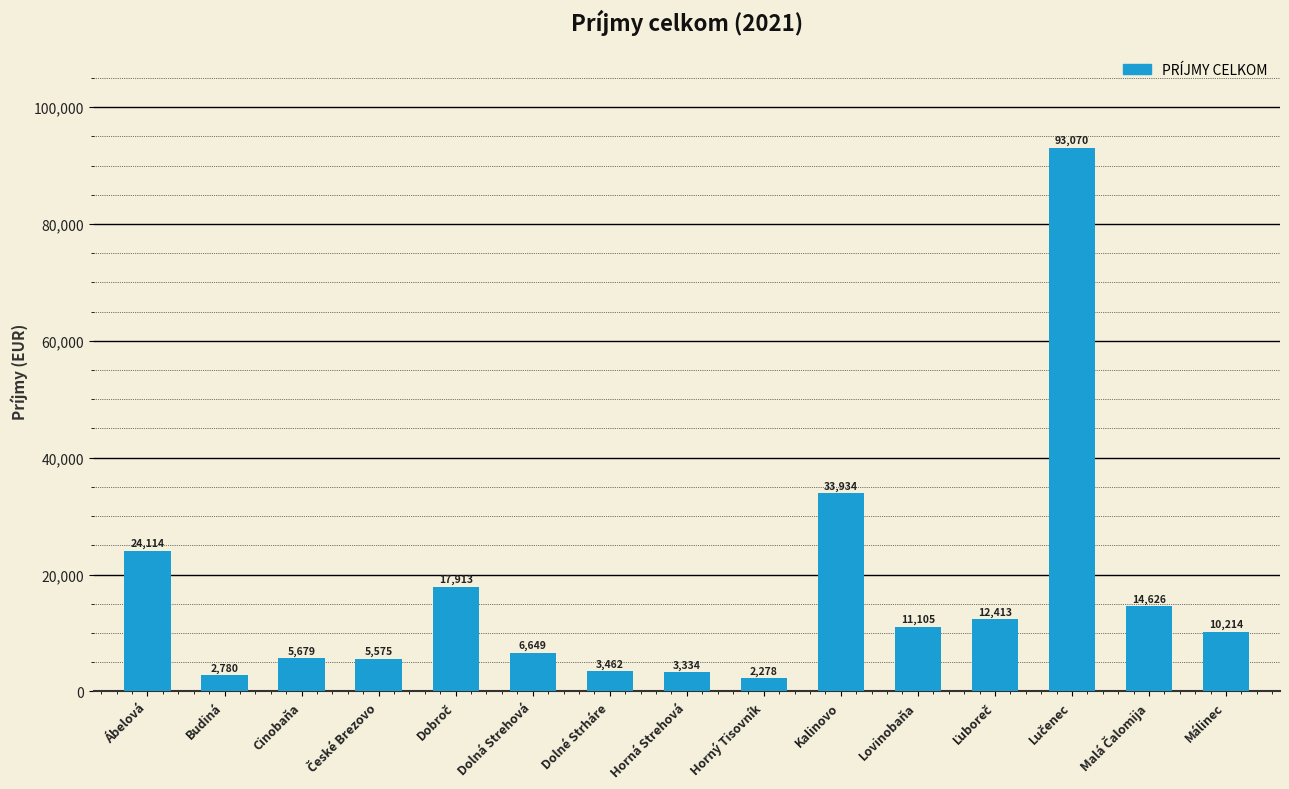

What is the change in value from Kalinovo to Málinec?

-23720